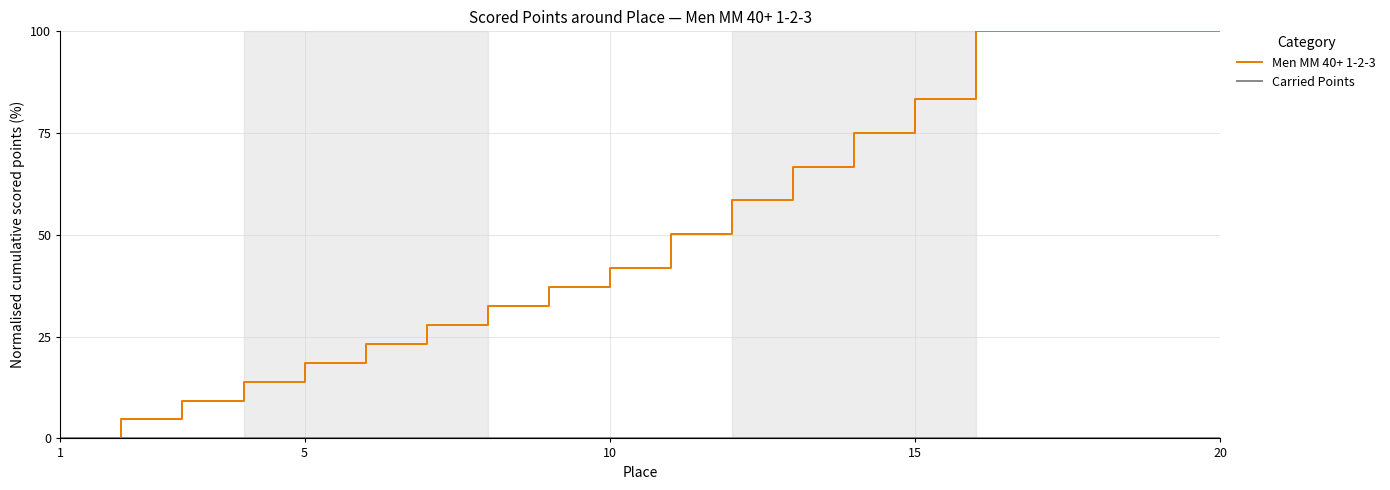

Which series has the largest total across all categories?

Men MM 40+ 1-2-3